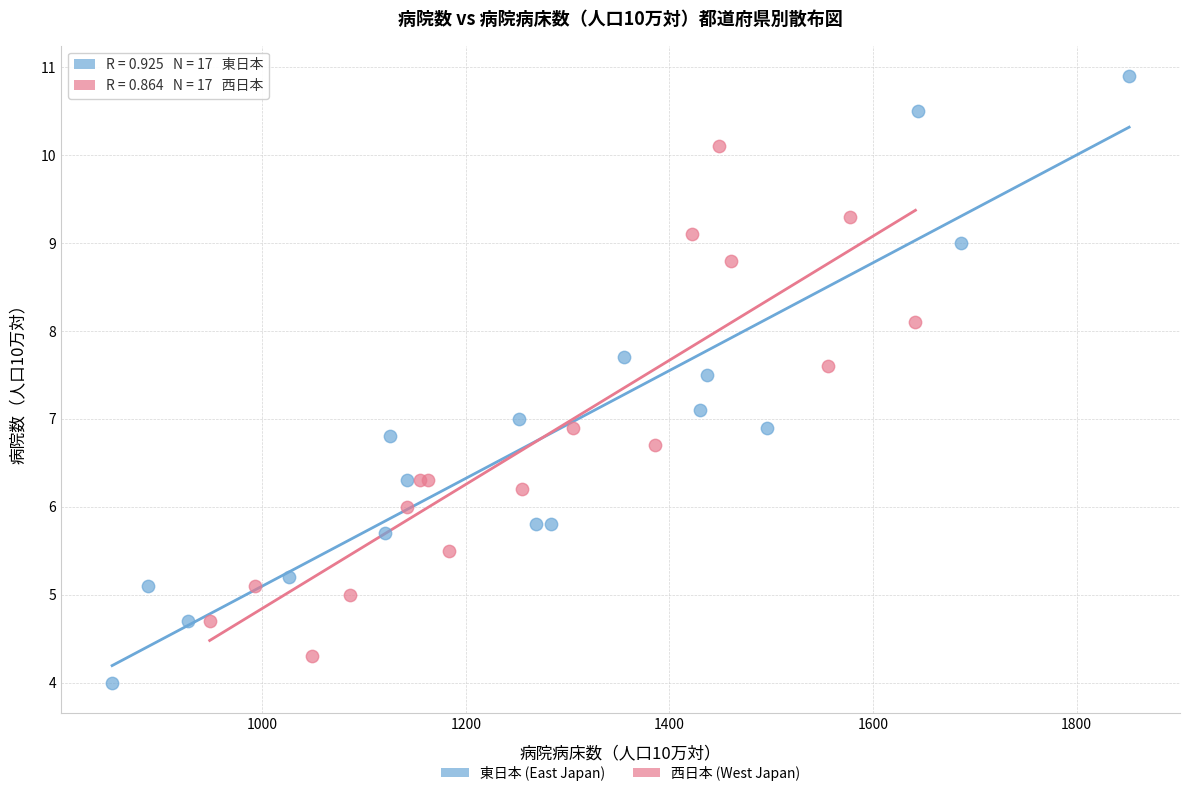

Which series has the widest spread of Y values?

東日本 (East Japan)